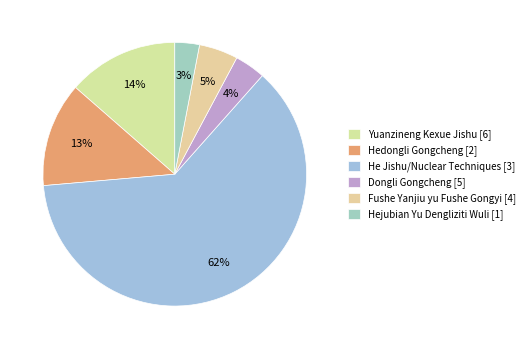

Which has a higher value, Dongli Gongcheng [5] or He Jishu/Nuclear Techniques [3]?

He Jishu/Nuclear Techniques [3]